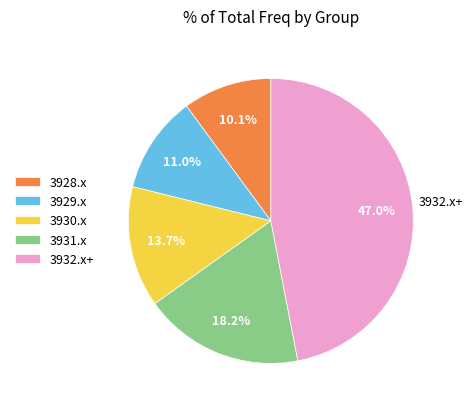

How many slices are in this pie chart?

5